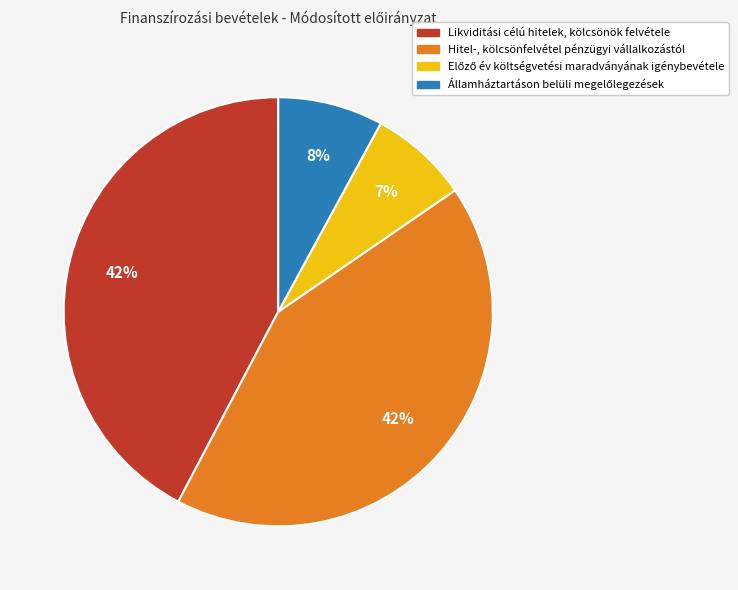

To the nearest percent, what is the difference between the largest and smallest slice percentages?

35%